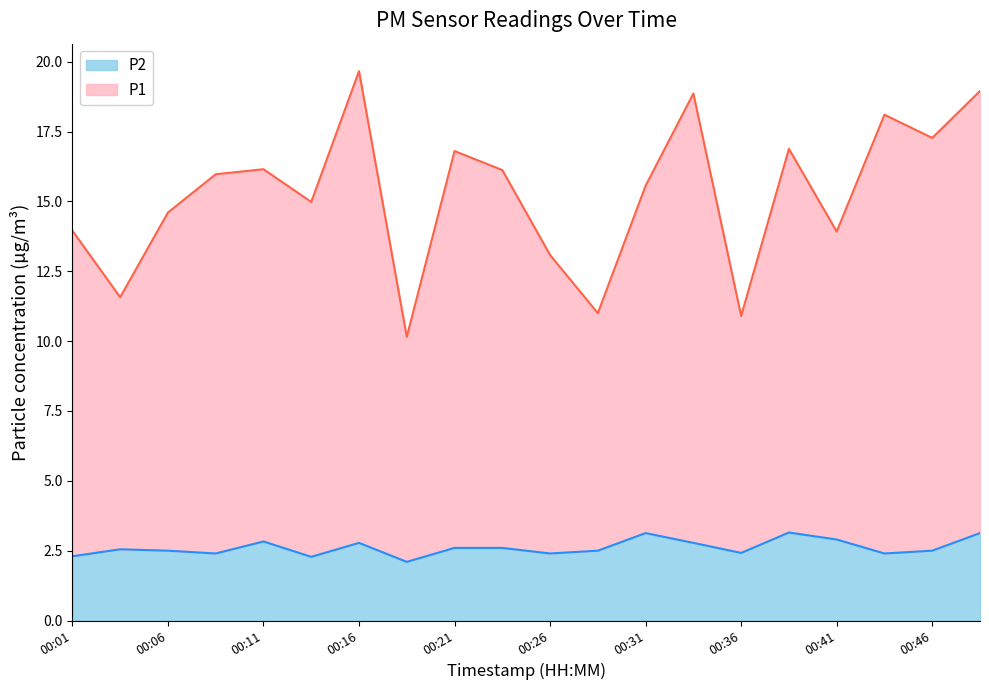

How many interior local valleys does the P1 series have?

7